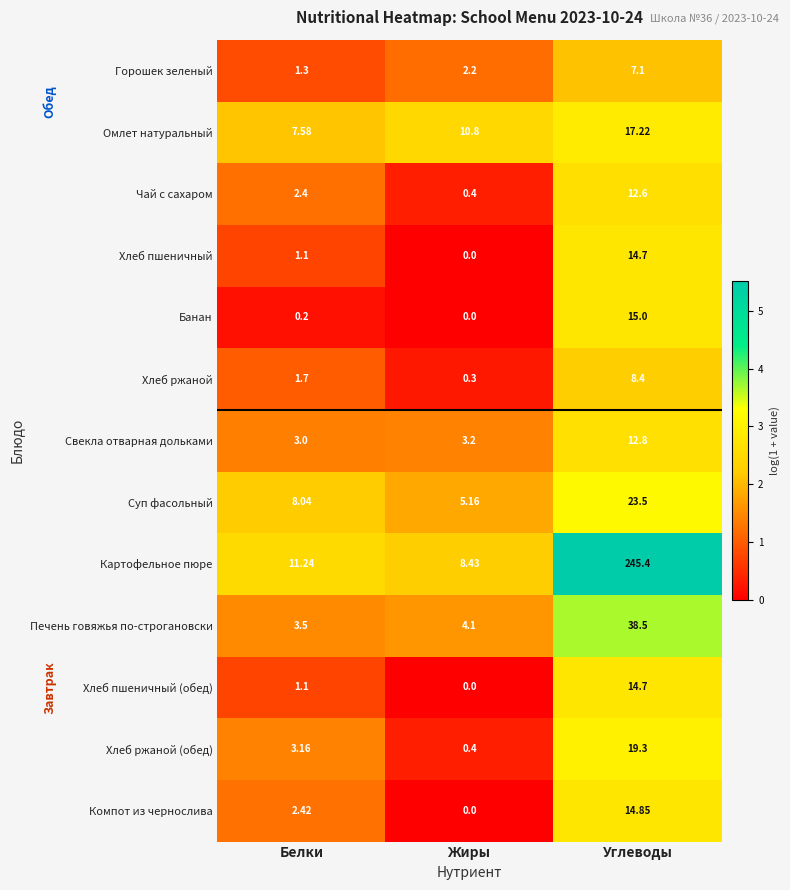

Which label corresponds to the largest value in the chart?

Углеводы